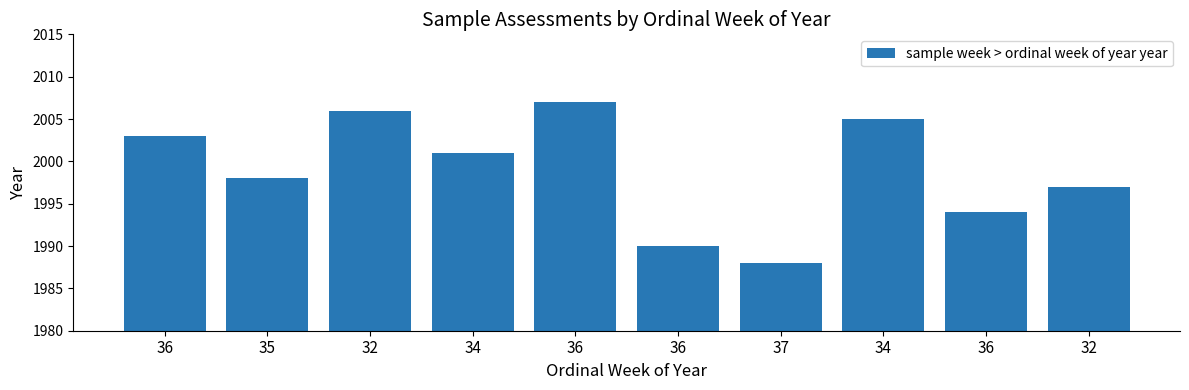

Count the number of data series in this chart.

1